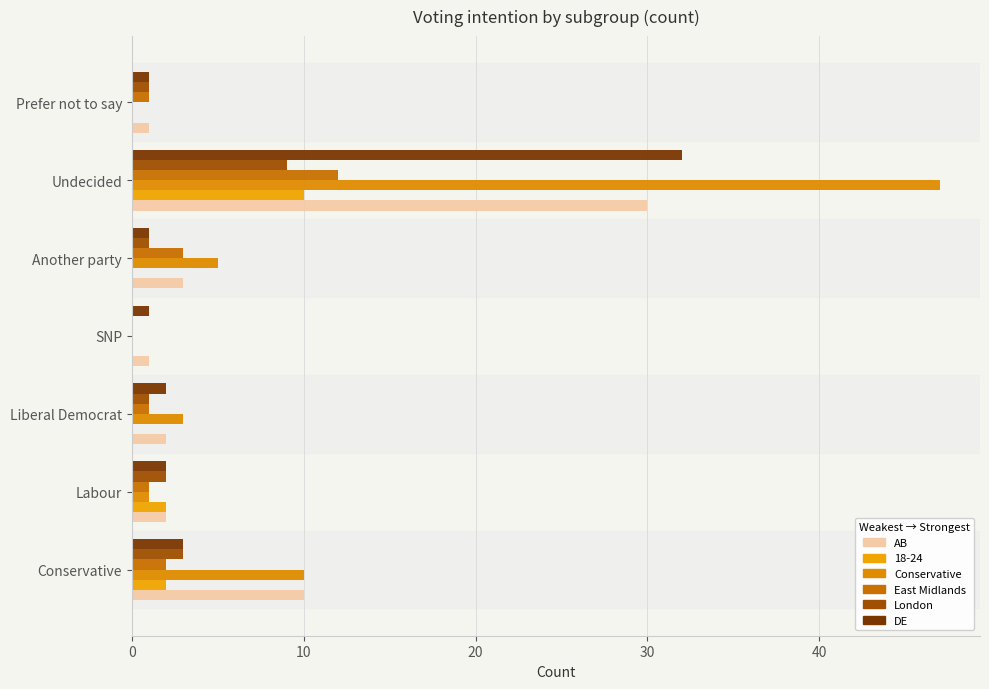

Which series has the largest total across all categories?

Conservative